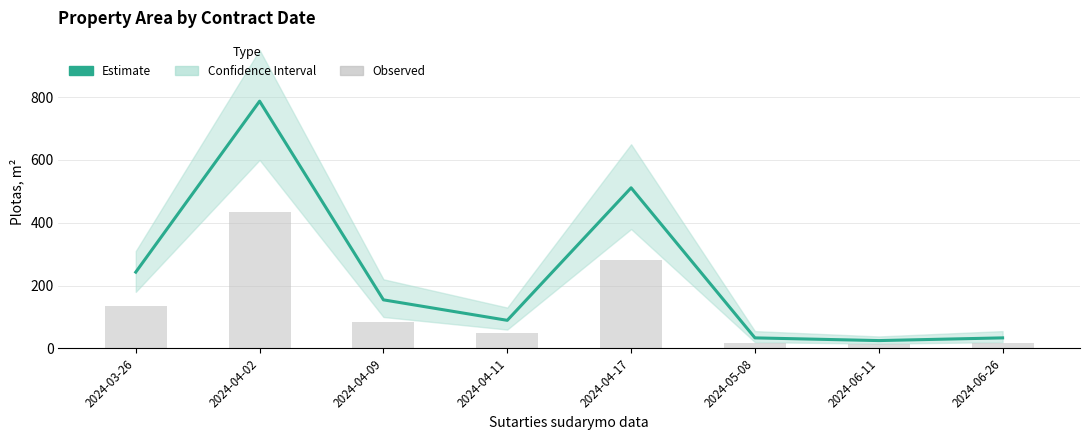

Where is Observed (bars) nearest to the value 223?

2024-04-17